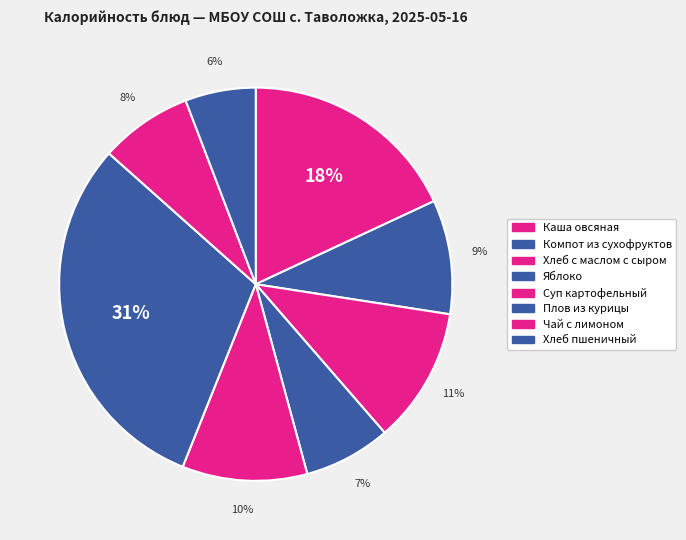

Count the number of slices in the pie.

8